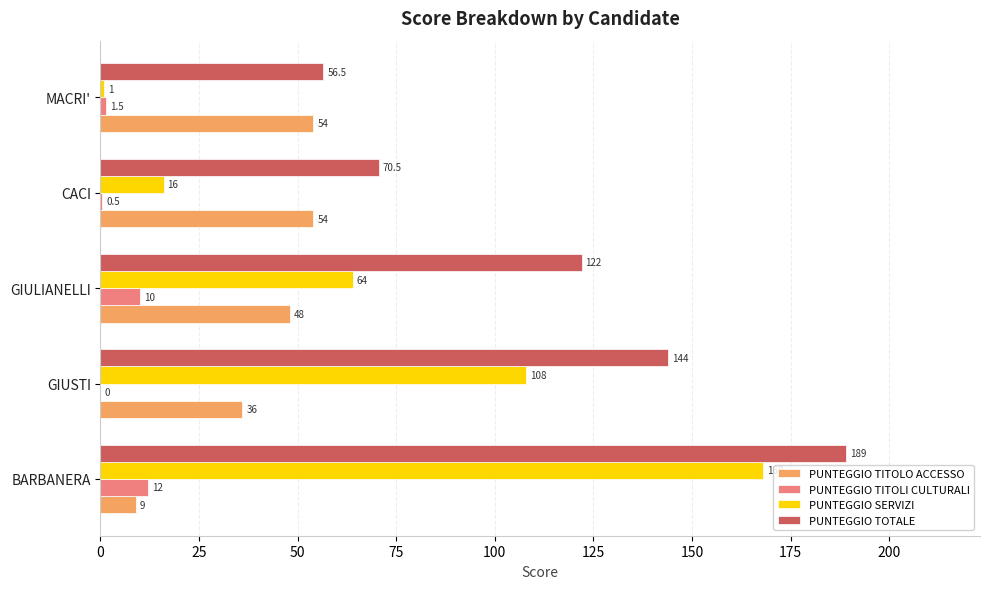

True or false: PUNTEGGIO TOTALE has a value of 17.6 at MACRI'.

False